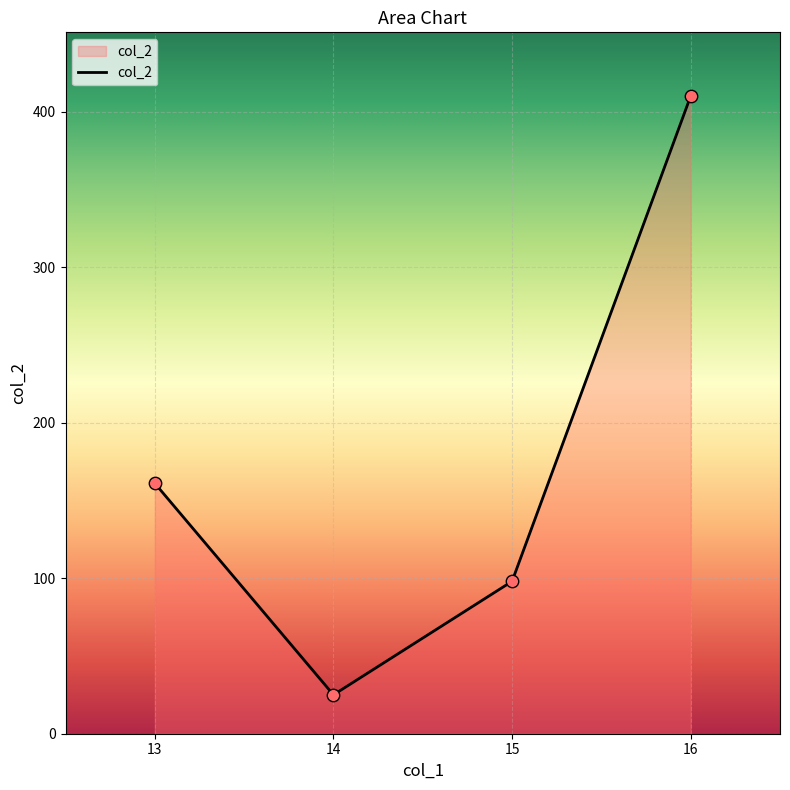

What is the change in value from 13 to 14?

-136